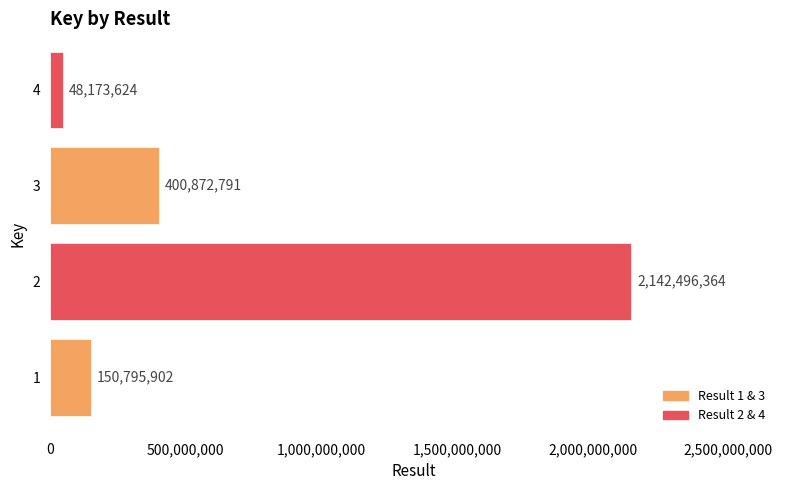

Is it true that the value at 4 is 48173624?

True